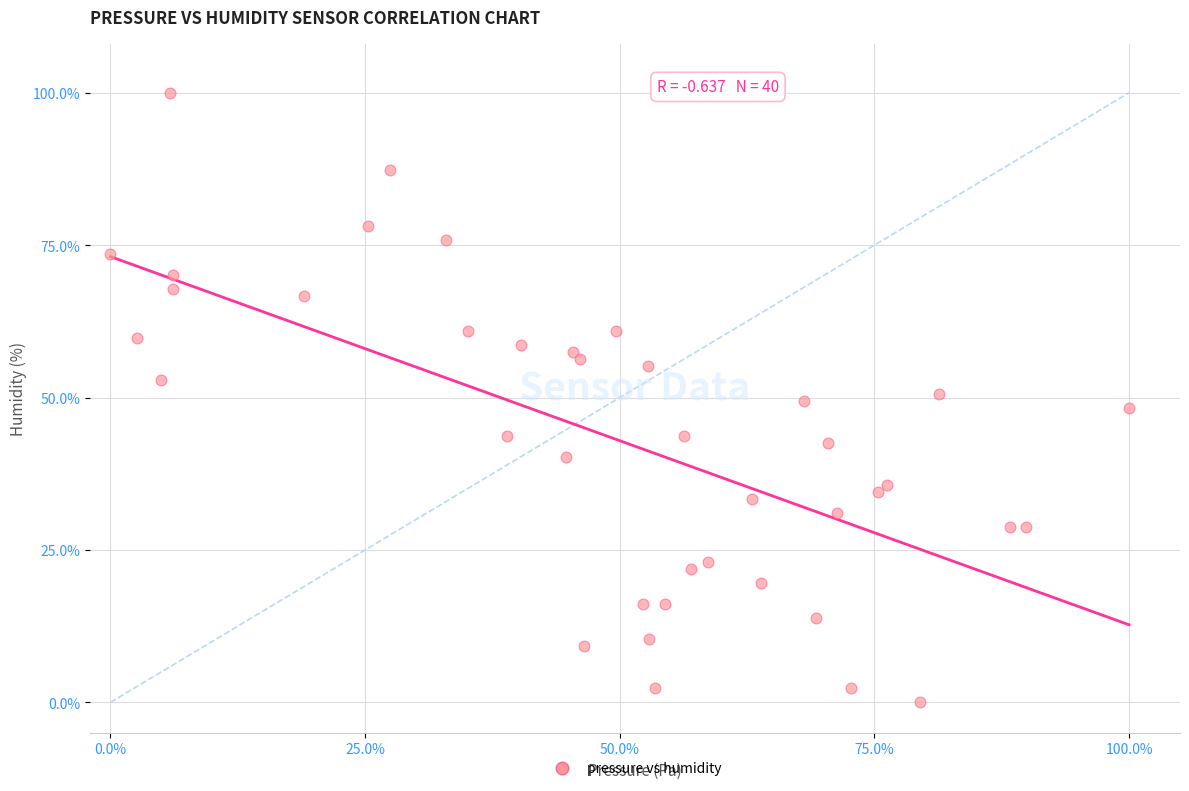

What is the range of Y values (max minus min)?

100.0